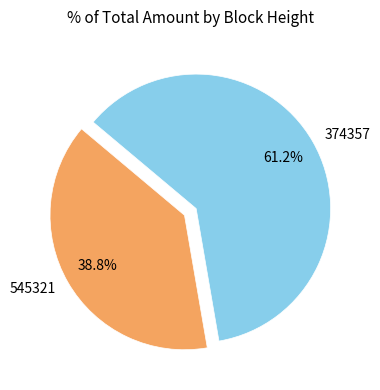

Between 374357 and 545321, which is larger?

374357